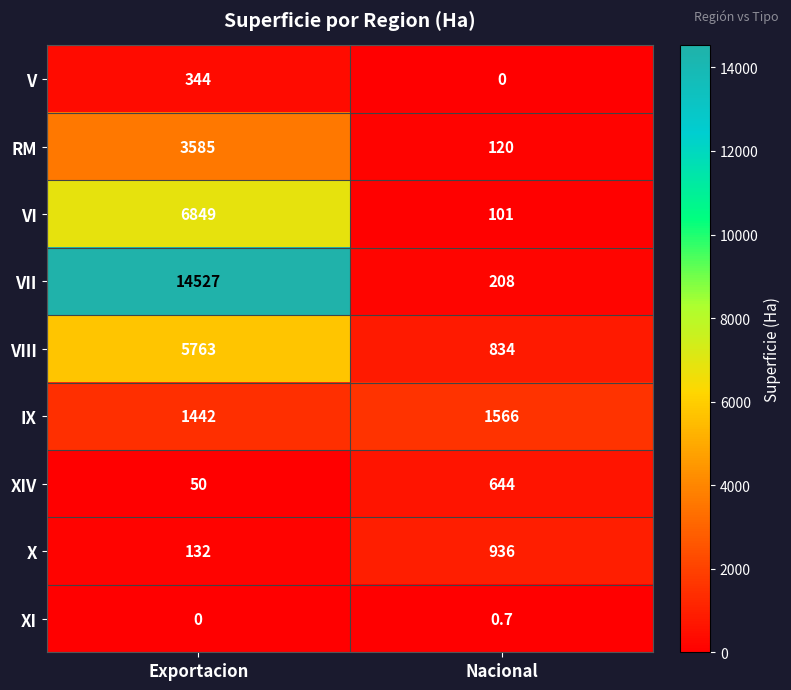

Rank the series at Exportacion from lowest to highest value.

XI, XIV, X, V, IX, RM, VIII, VI, VII